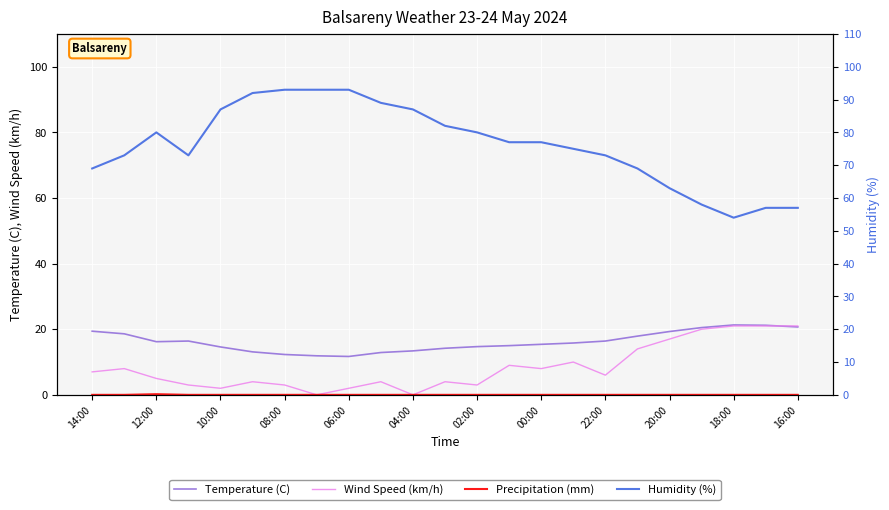

Which series has the largest range (max minus min)?

Humidity (%)